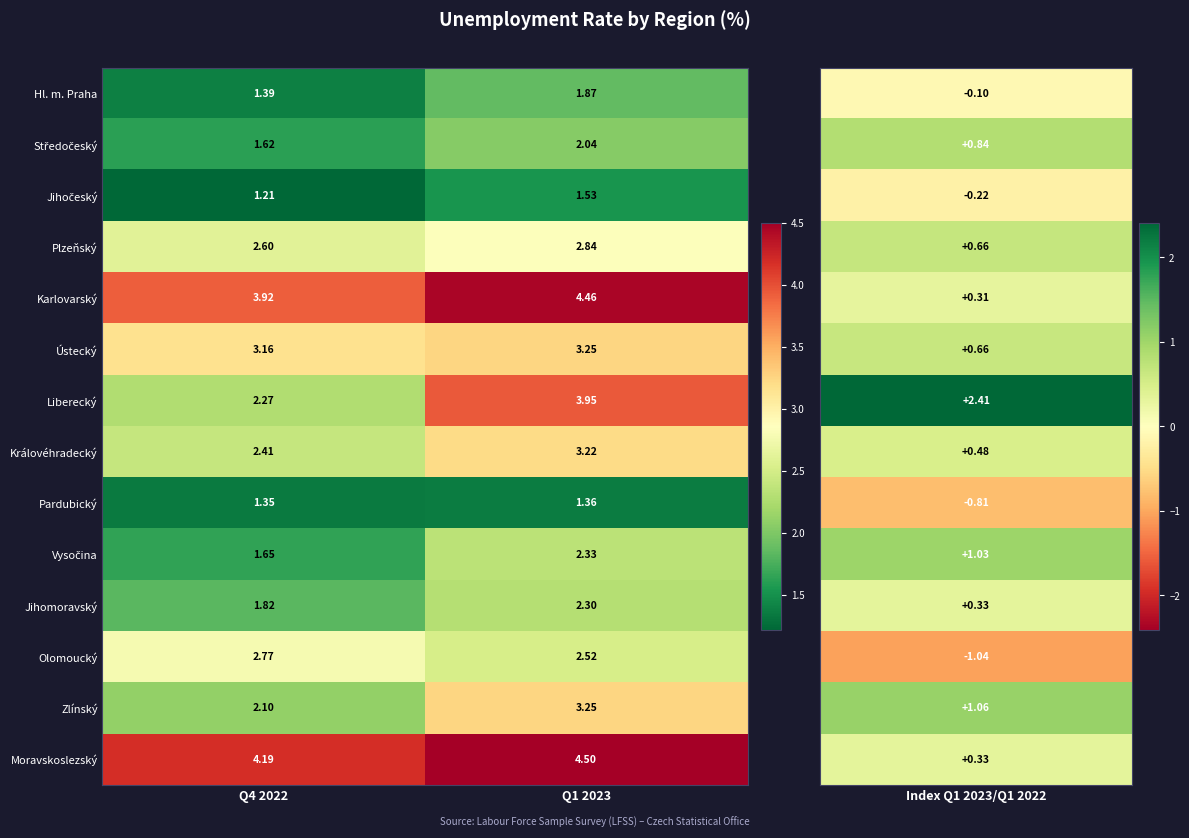

Which series has the largest total across all categories?

Moravskoslezský